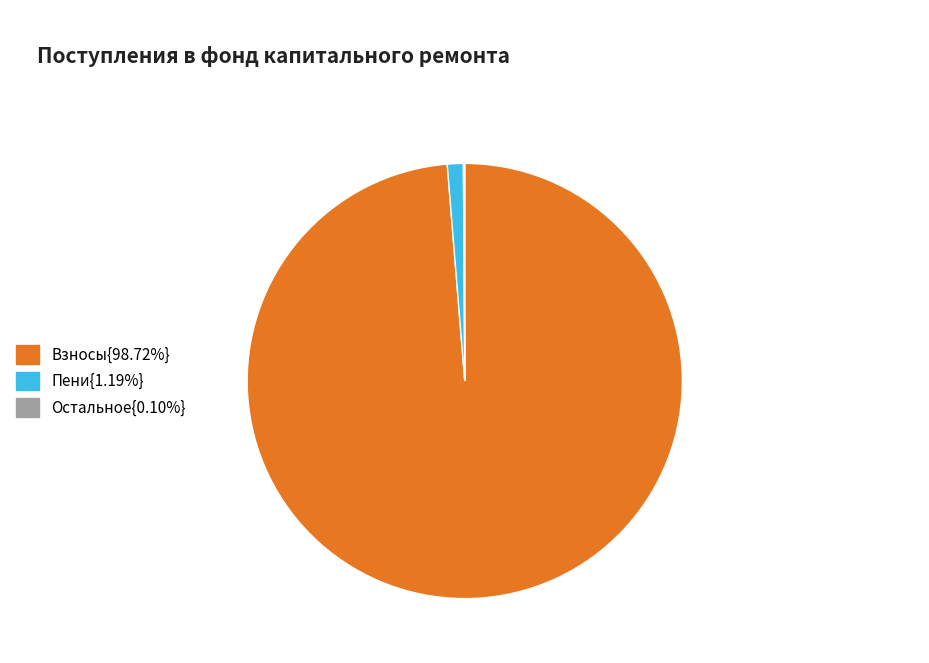

Does any single category account for the majority?

Yes